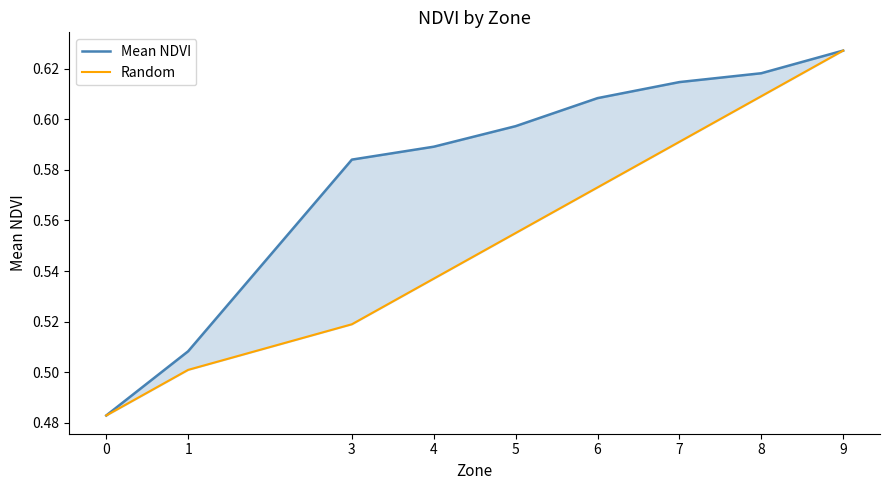

What is the smallest value displayed?

0.5